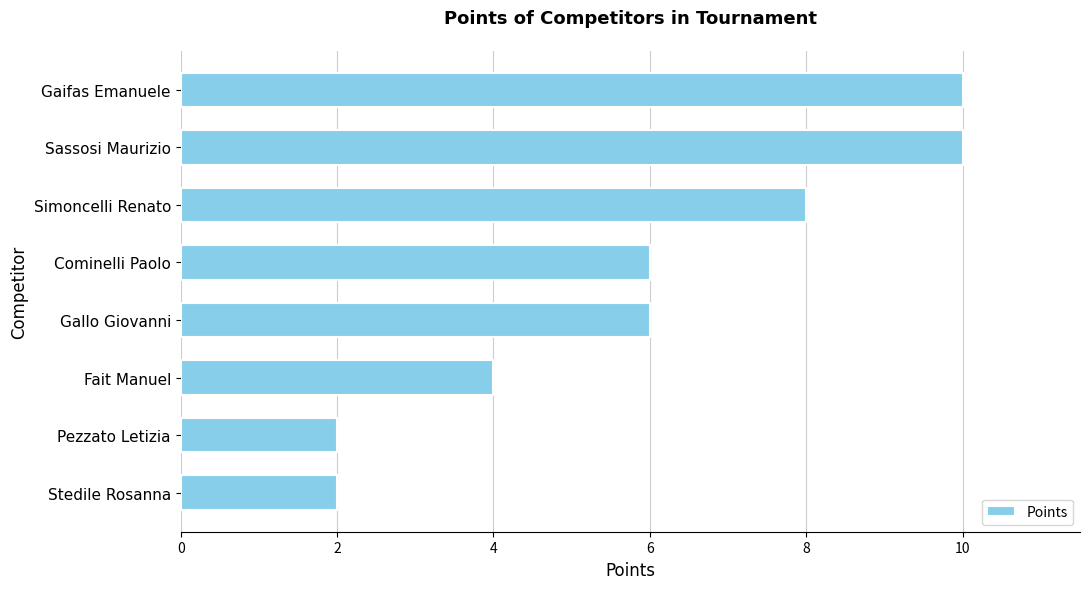

How many distinct data groups are displayed?

1